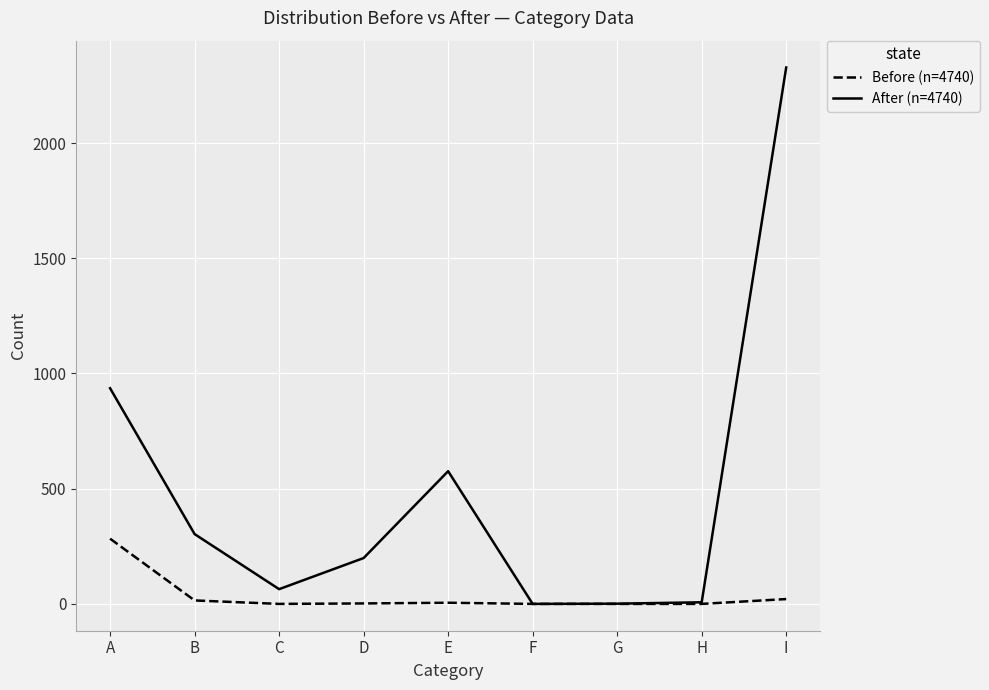

Where is After (n=4740) nearest to the value 1164?

A